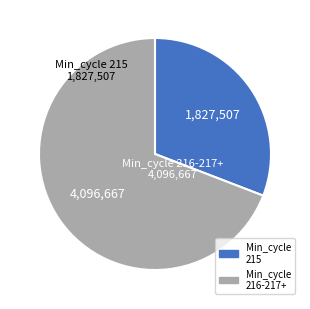

Is there any slice that represents more than half of the pie?

Yes